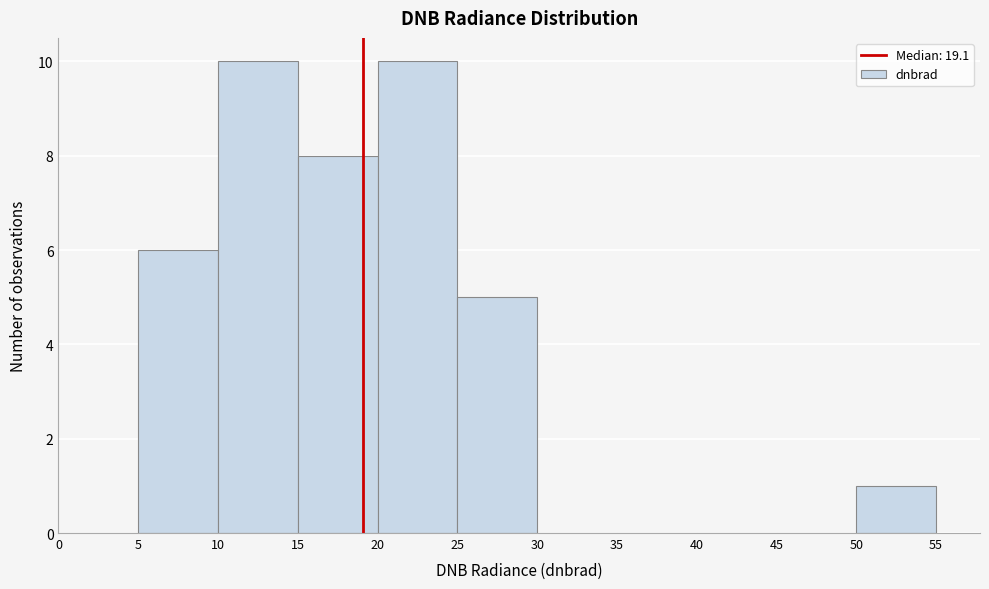

How tall is the bar that spans 20 to 25 on the x-axis? The values are not printed on the chart, so give them approximately, as read against the axis.

10